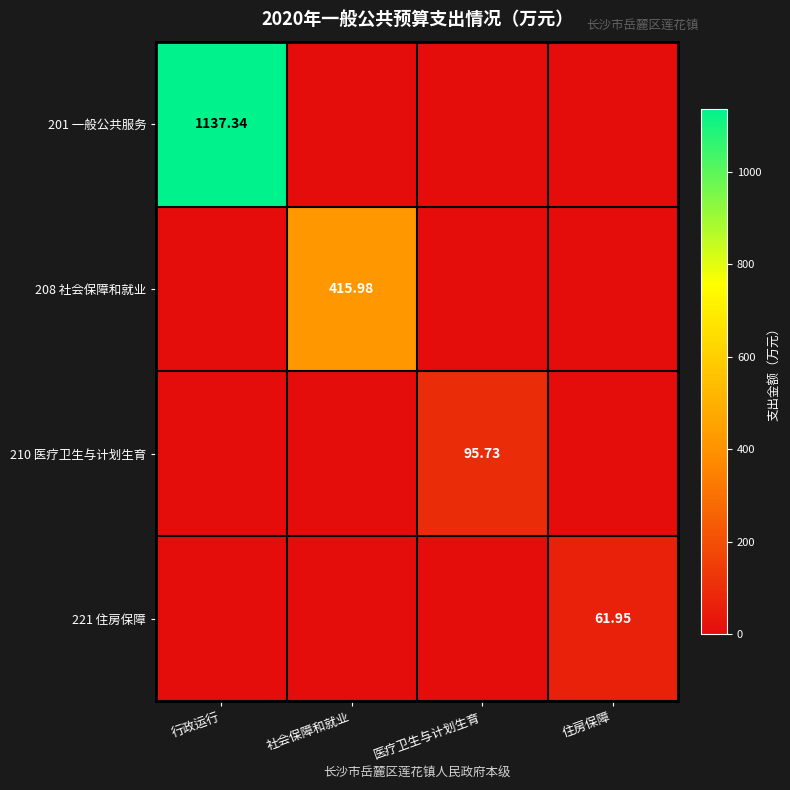

Between 医疗卫生与计划生育 and 行政运行, which is larger?

行政运行